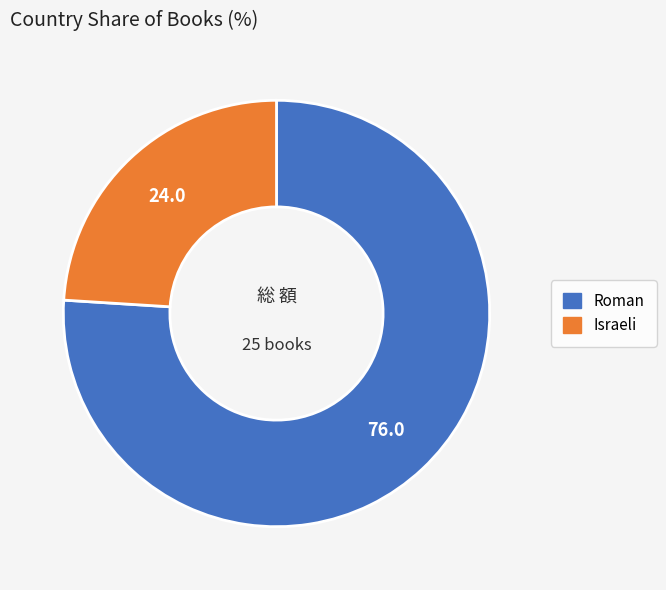

Combined, do Roman and Israeli account for over 50%?

Yes